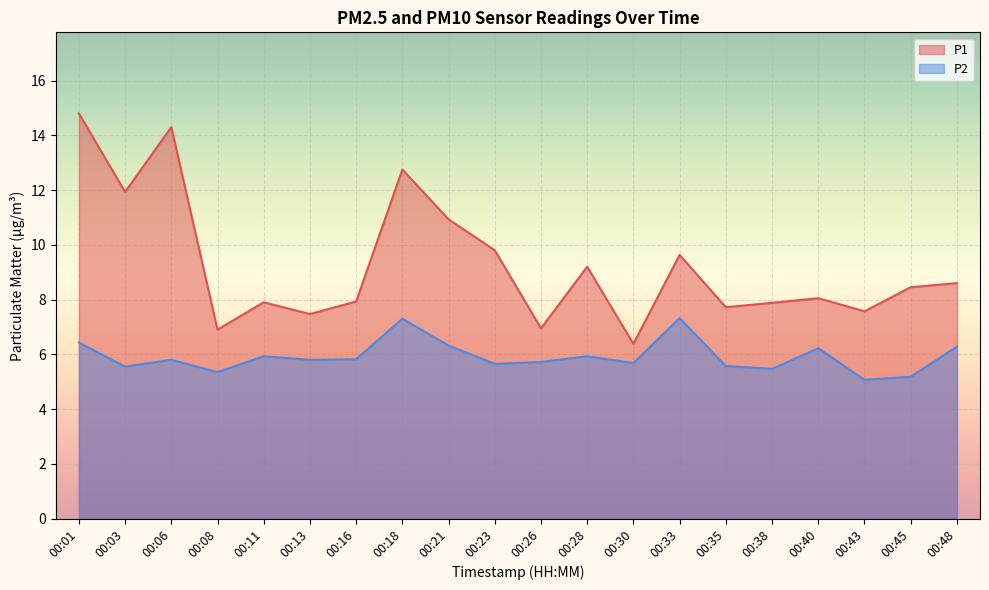

How many lines are shown in the chart?

2